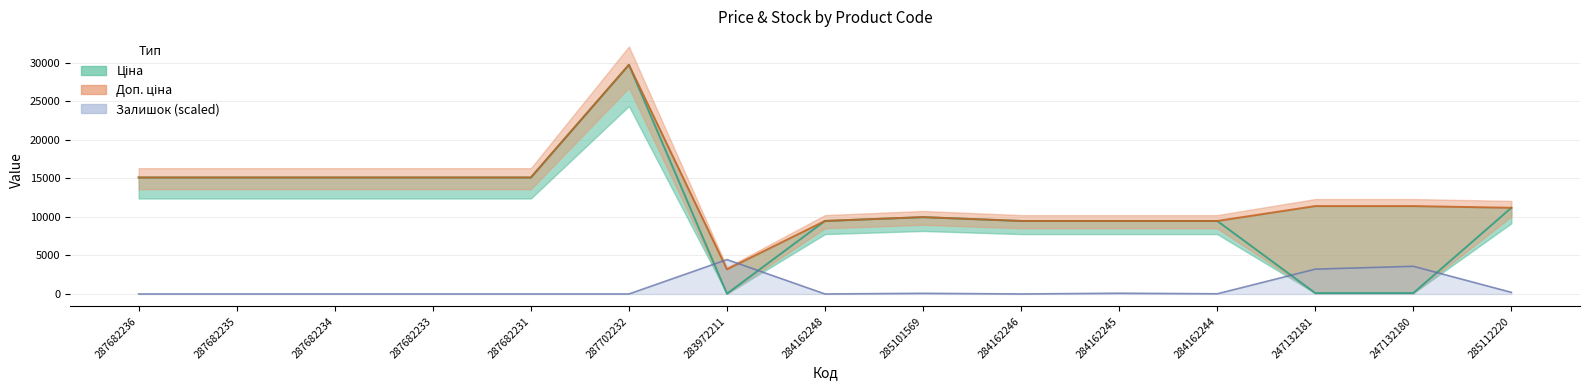

Reading left to right, what are all the values shown in this chart?

Ціна: 15120.0	15120.0	15120.0	15120.0	15120.0	29747.2	32.0	9480.1	9975.0	9480.1	9480.1	9480.1	114.1	114.1	11188.2
Доп. ціна: 15120.0	15120.0	15120.0	15120.0	15120.0	29747.2	3205.0	9480.1	9975.0	9480.1	9480.1	9480.1	11410.0	11410.0	11188.2
Залишок: 0.0	0.0	0.0	0.0	0.0	0.0	4462.1	0.0	86.8	0.0	99.2	24.8	3222.6	3594.5	210.7